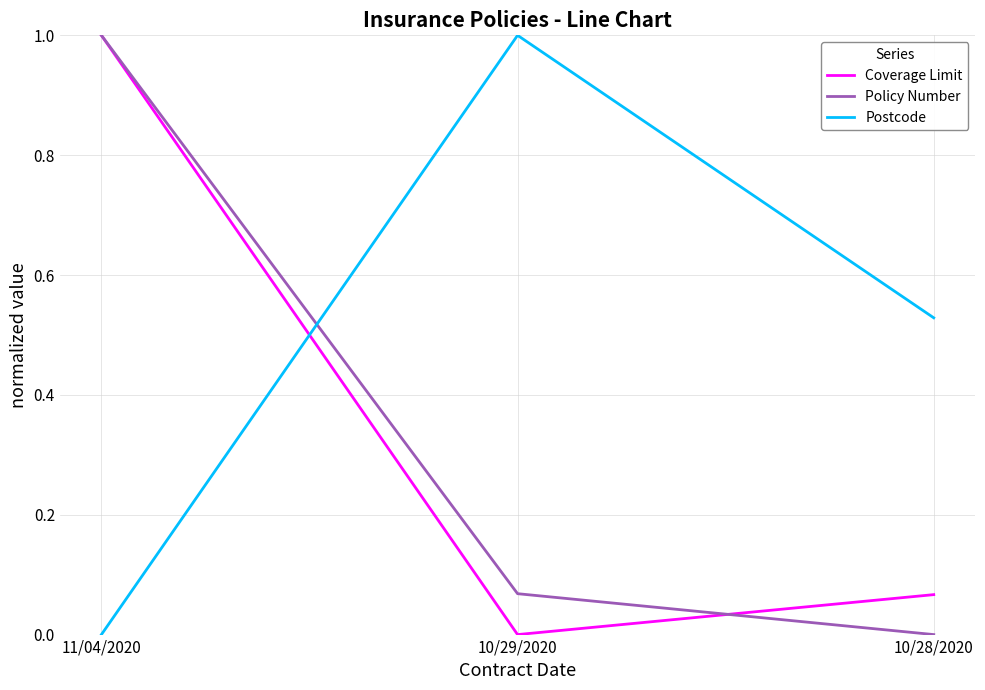

What is the sum of all Postcode values?

1.5